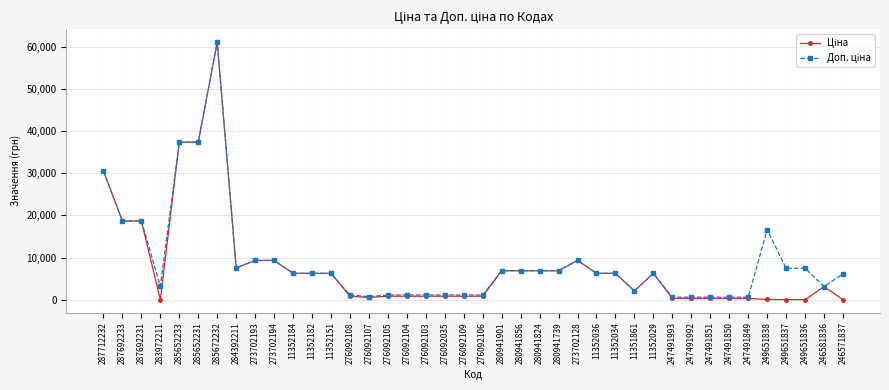

What is the greatest value displayed?

61024.7